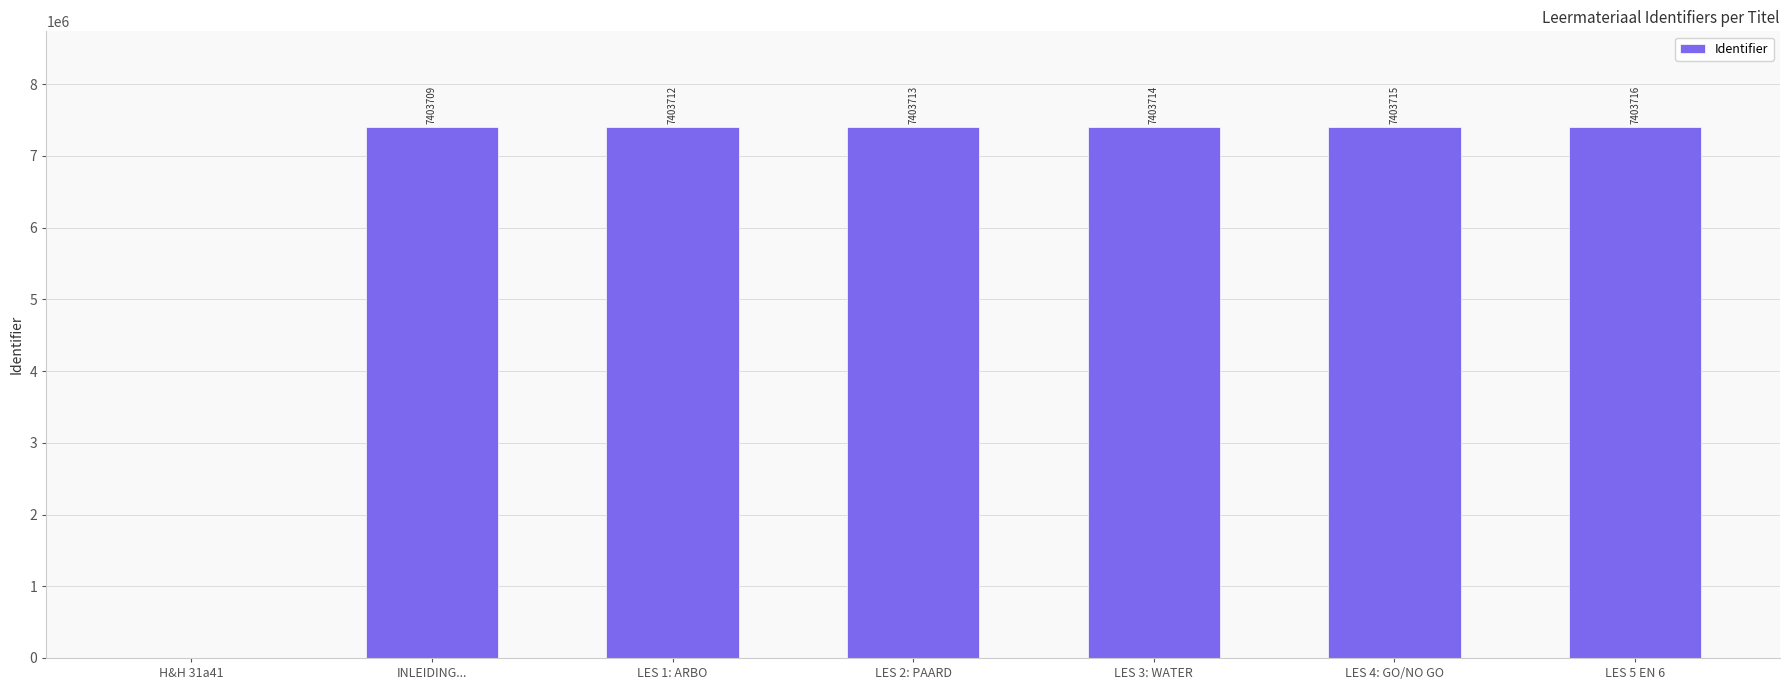

At which category does the chart reach its peak across all series?

LES 5 EN 6